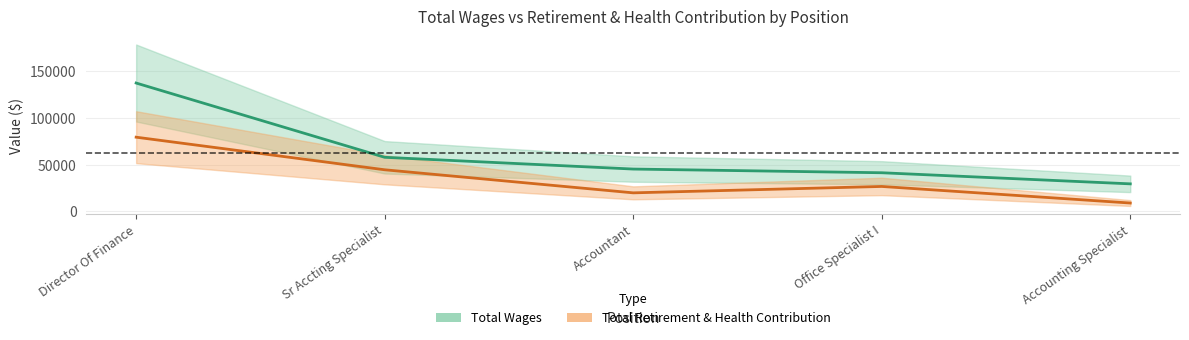

What is the difference between the Total Retirement & Health Contribution values at Director Of Finance and Accounting Specialist?

70336